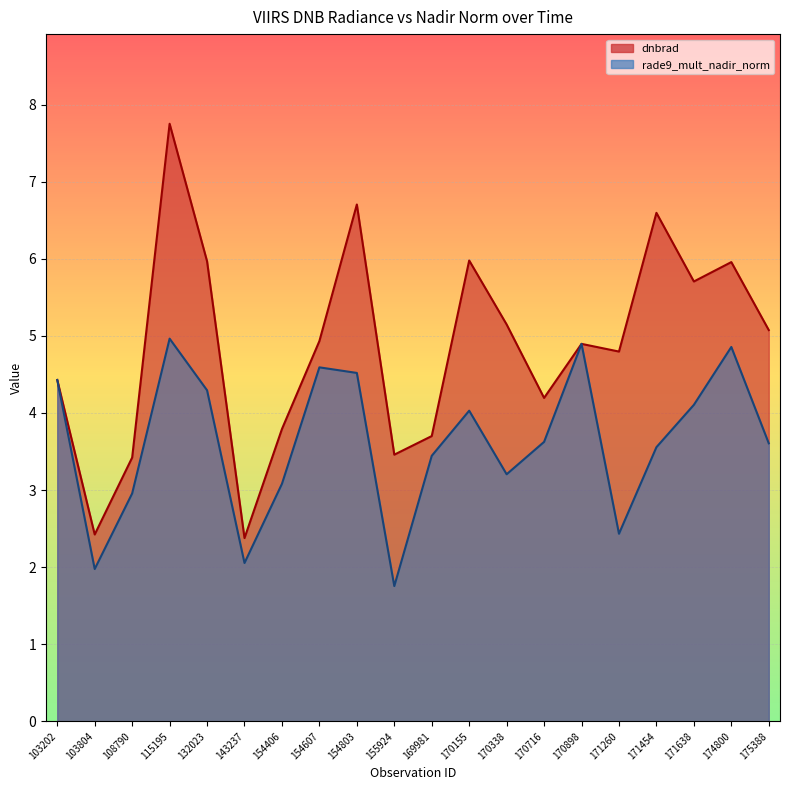

At which label does dnbrad reach its peak?

115195